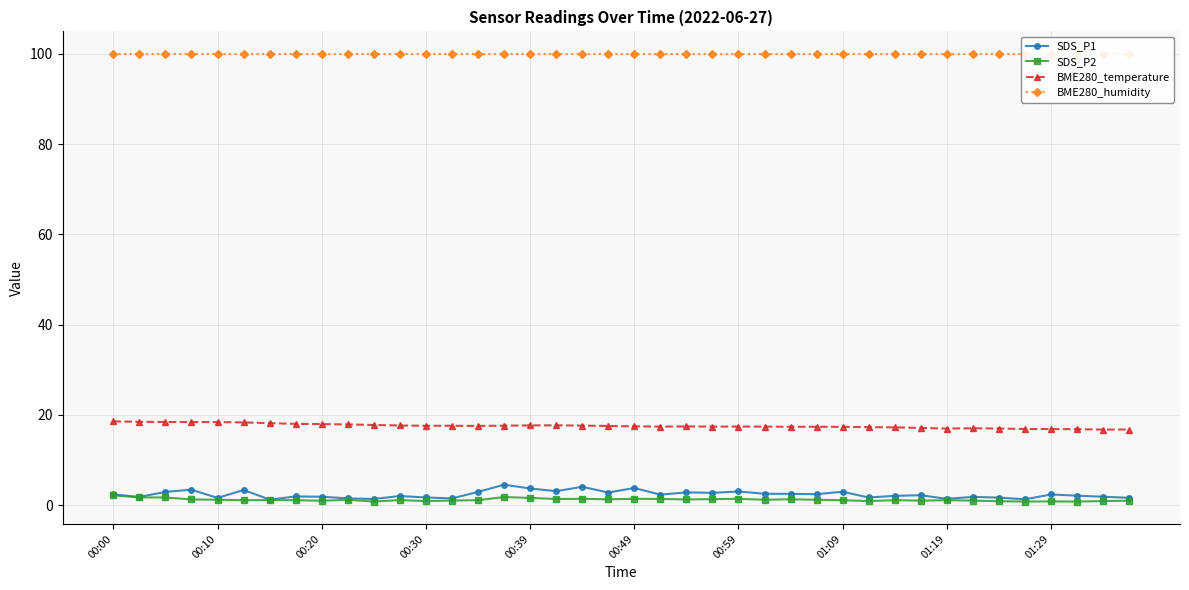

At which label does SDS_P1 first exceed 2?

00:00